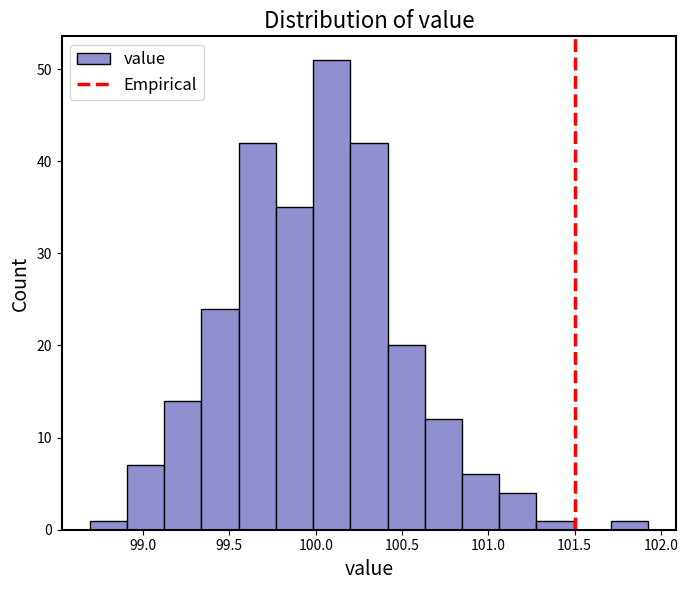

Reading left to right, list every bar in this chart as the range it spans on the x-axis followed by its height. Neither the bar edges nor the heights are printed on the chart, so give them approximately, as read against the axes.

98.70 to 98.90: 1
98.90 to 99.10: 7
99.10 to 99.35: 14
99.35 to 99.55: 24
99.55 to 99.75: 42
99.75 to 100.00: 35
100.00 to 100.20: 51
100.20 to 100.40: 42
100.40 to 100.65: 20
100.65 to 100.85: 12
100.85 to 101.05: 6
101.05 to 101.30: 4
101.30 to 101.50: 1
101.50 to 101.70: 0
101.70 to 101.95: 1